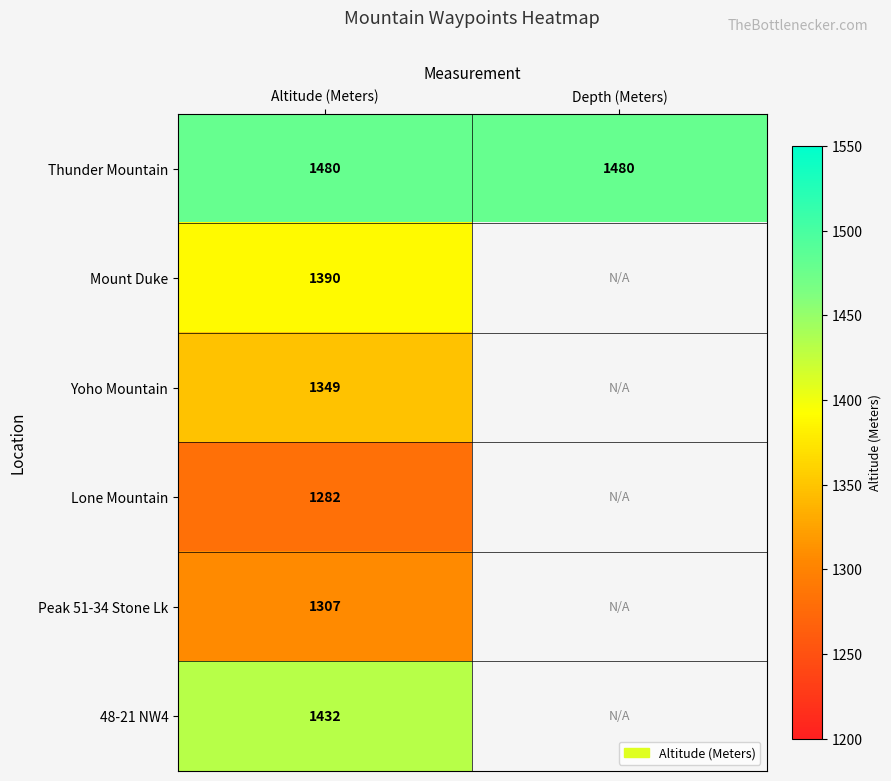

At which category is the sum across all series the highest?

Altitude (Meters)